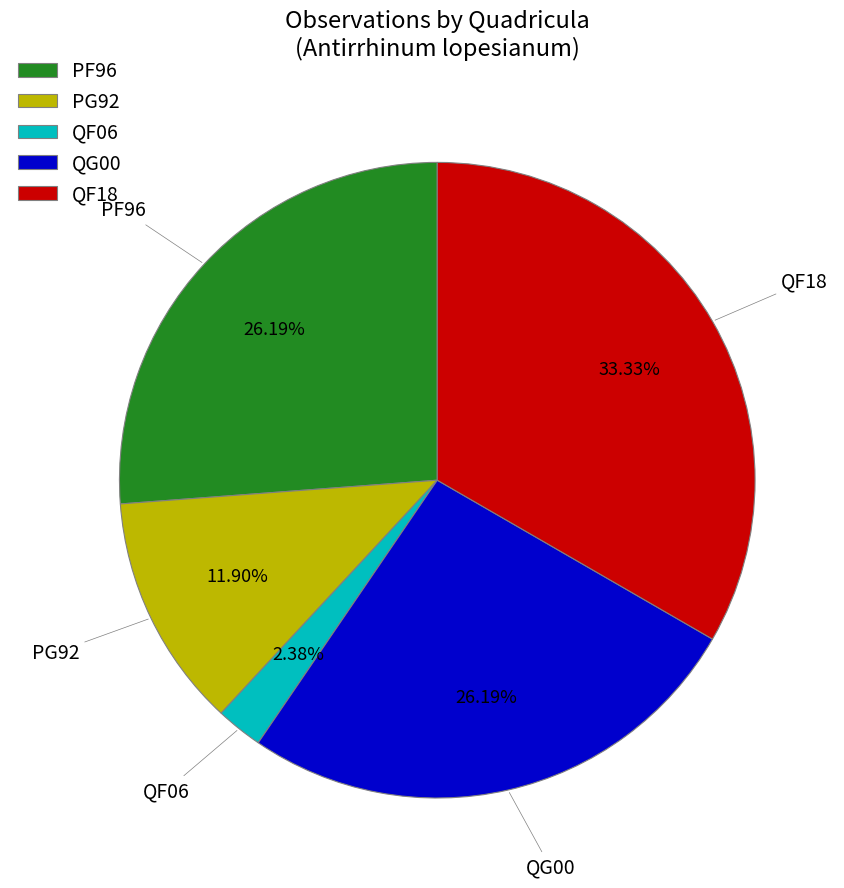

Is the sum of PG92 and PF96 greater than half?

No